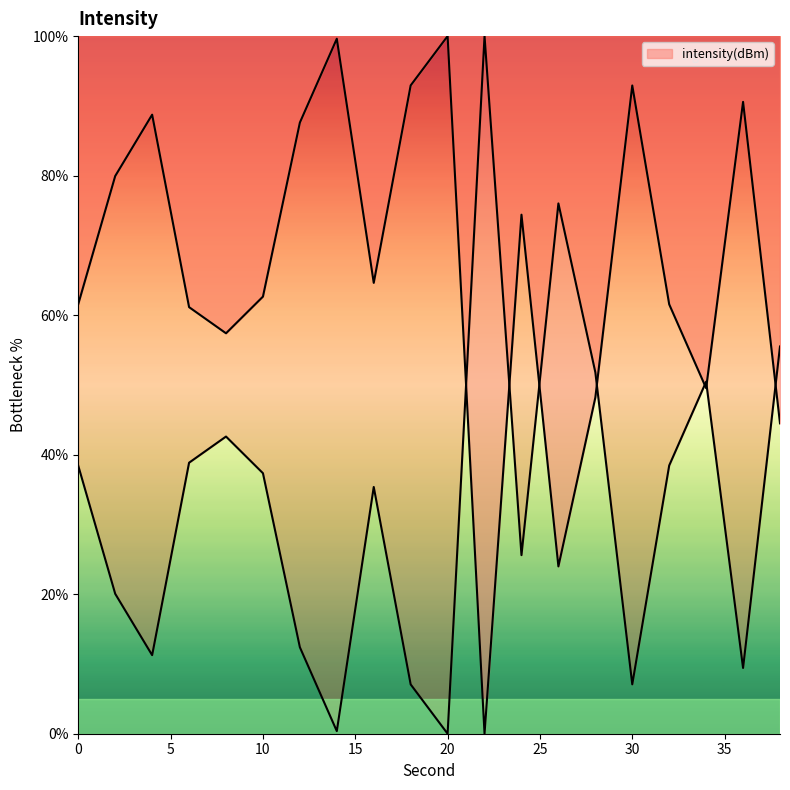

Approximately how many times larger is the value at 0 compared to 36?

4.1